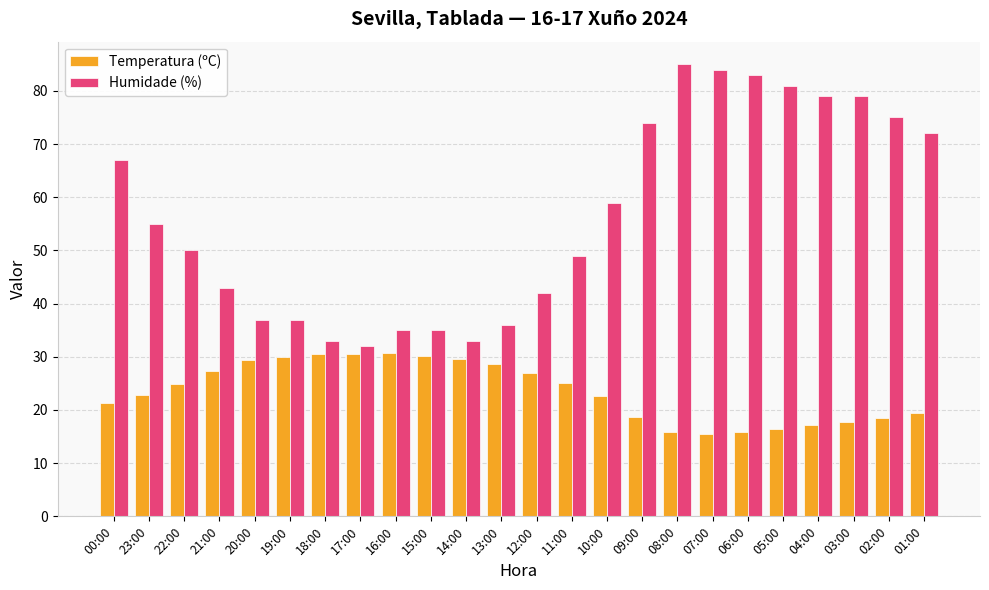

At which label is Humidade (%) closest to 58?

10:00